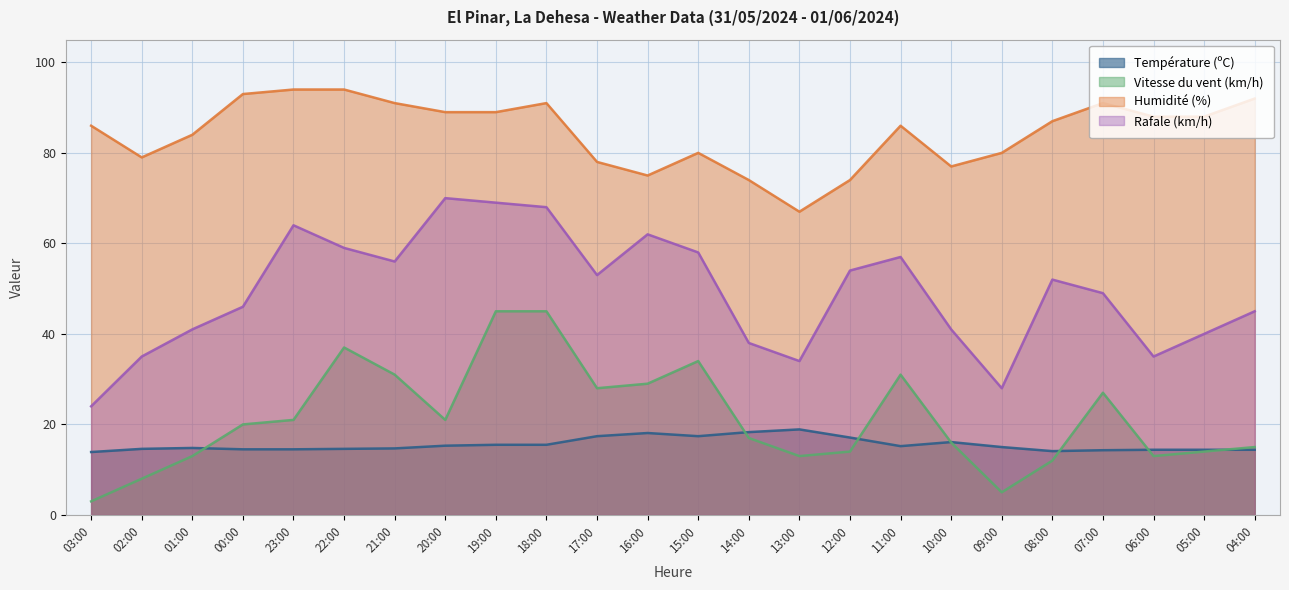

What position from the right is 18:00?

15